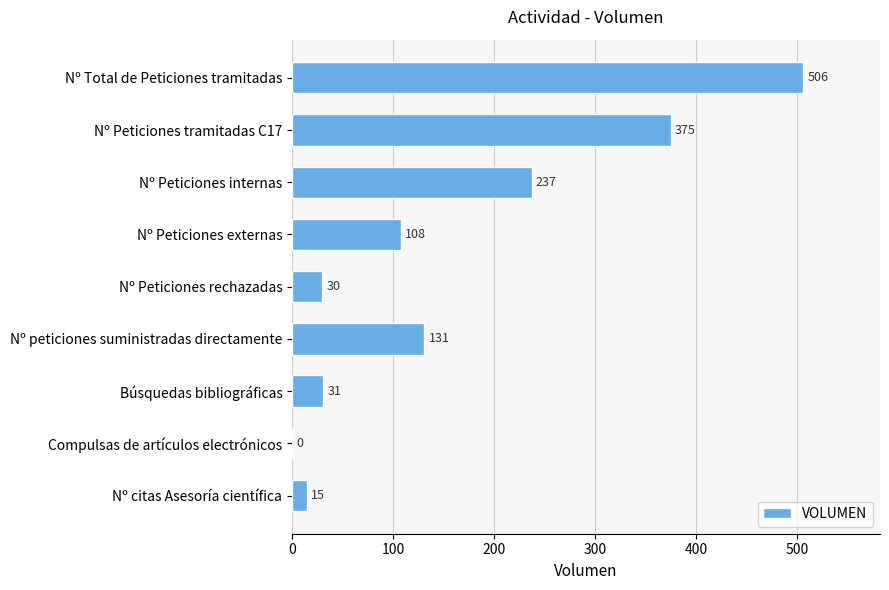

What is the greatest value displayed?

506